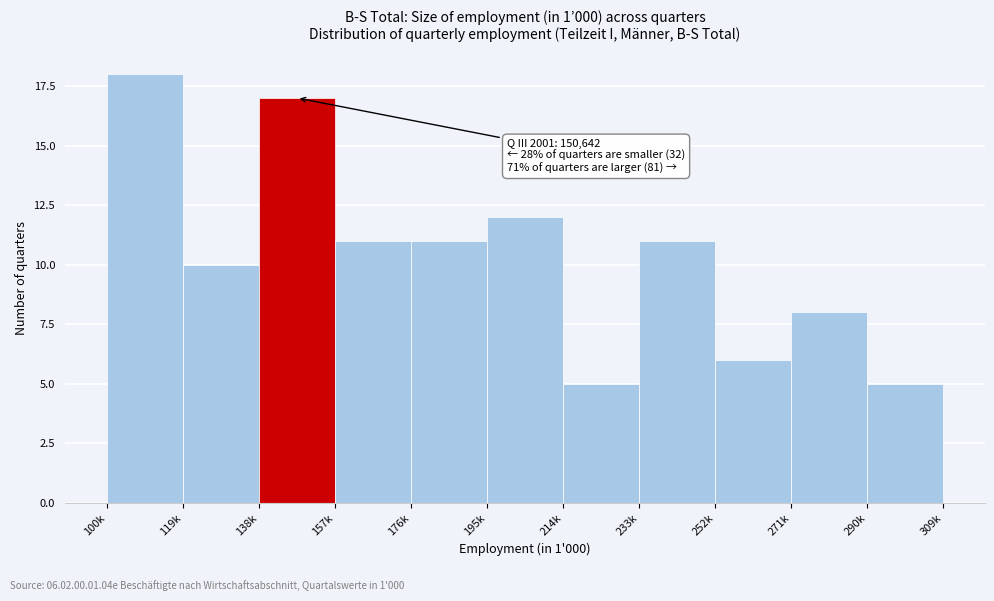

Reading left to right, extract all data points from this chart.

18	10	17	11	11	12	5	11	6	8	5